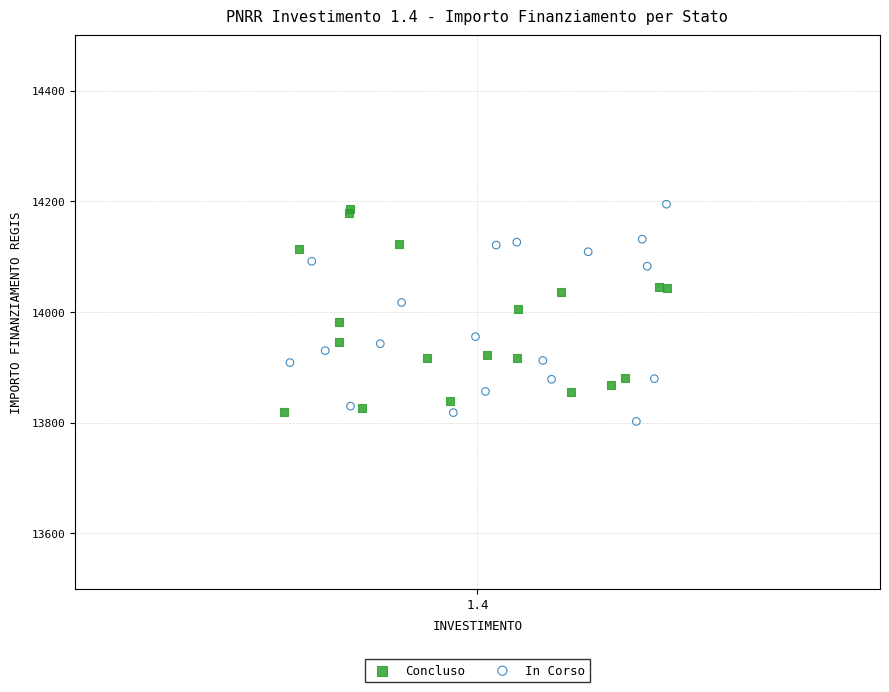

What are all the series names shown in the legend?

Concluso, In Corso